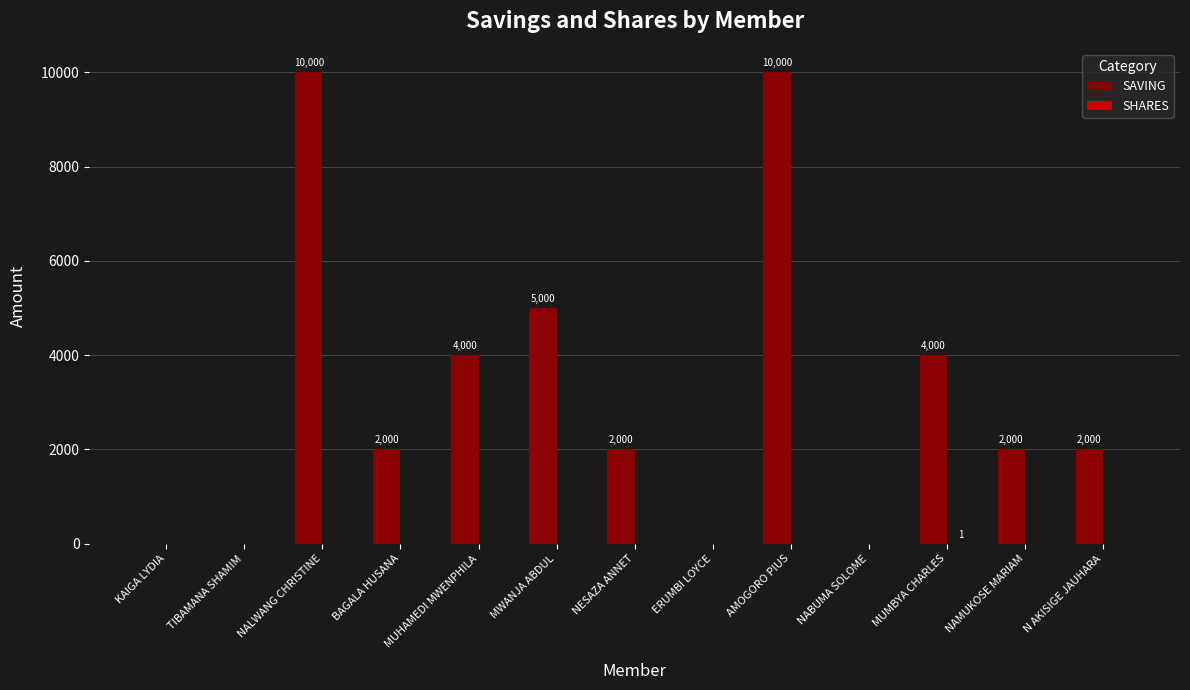

Between TIBAMANA SHAMIM and AMOGORO PIUS, which series saw the biggest shift?

SAVING